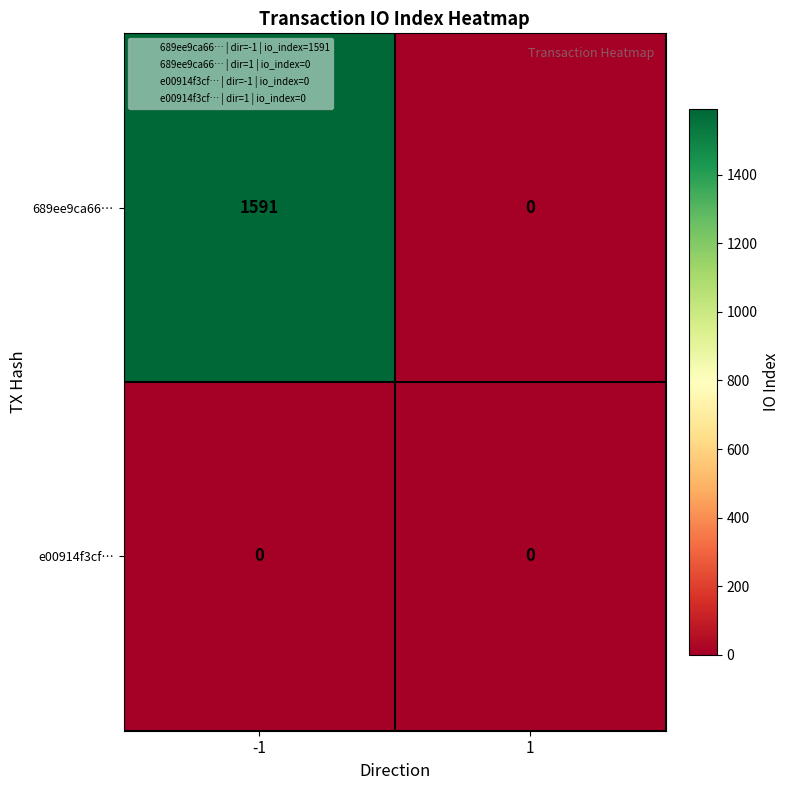

Count the number of categories in the chart.

2